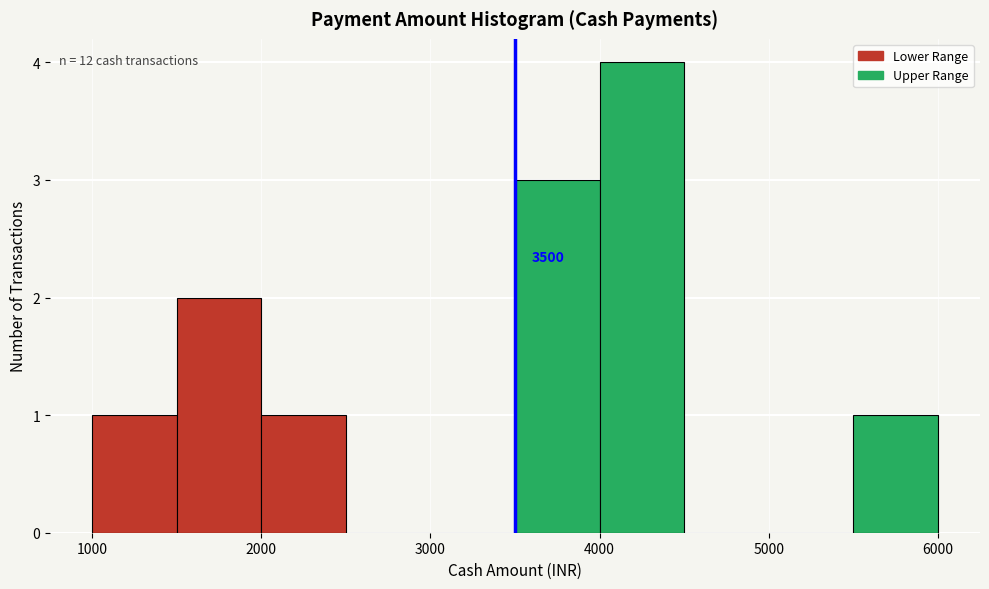

Over which range of the x-axis is the bar tallest?

4000 to 4500